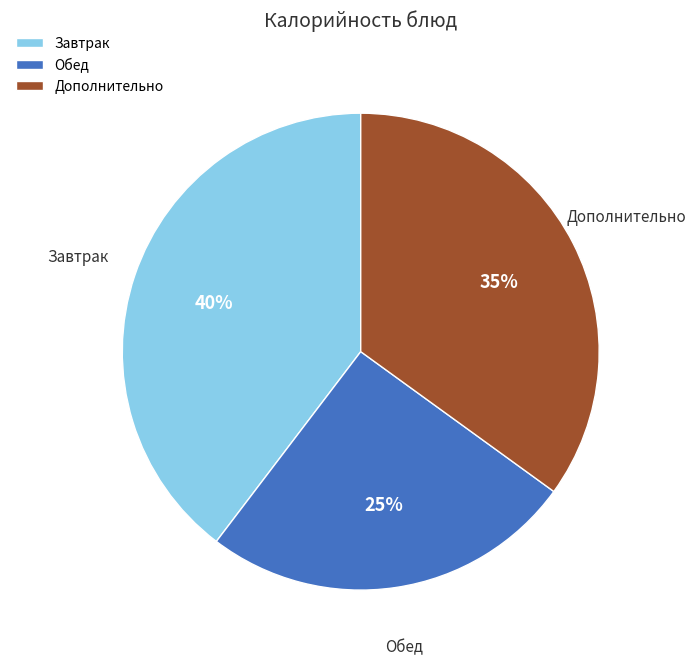

Count the number of slices in the pie.

3